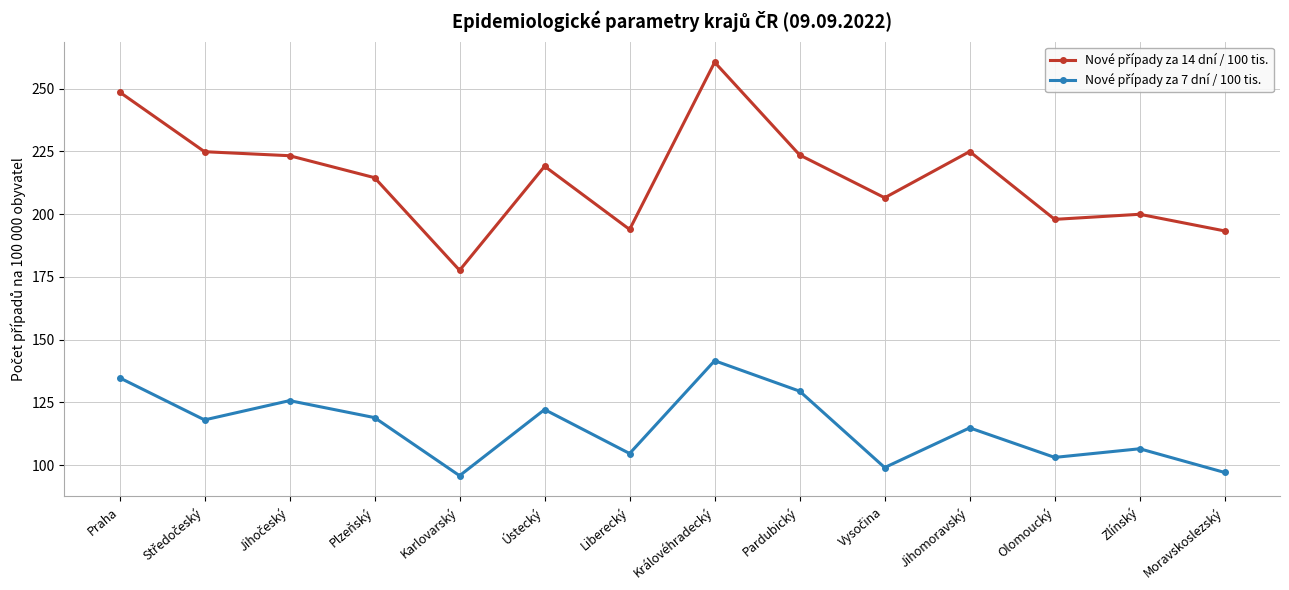

What is the total value across all series at Plzeňský?

333.5